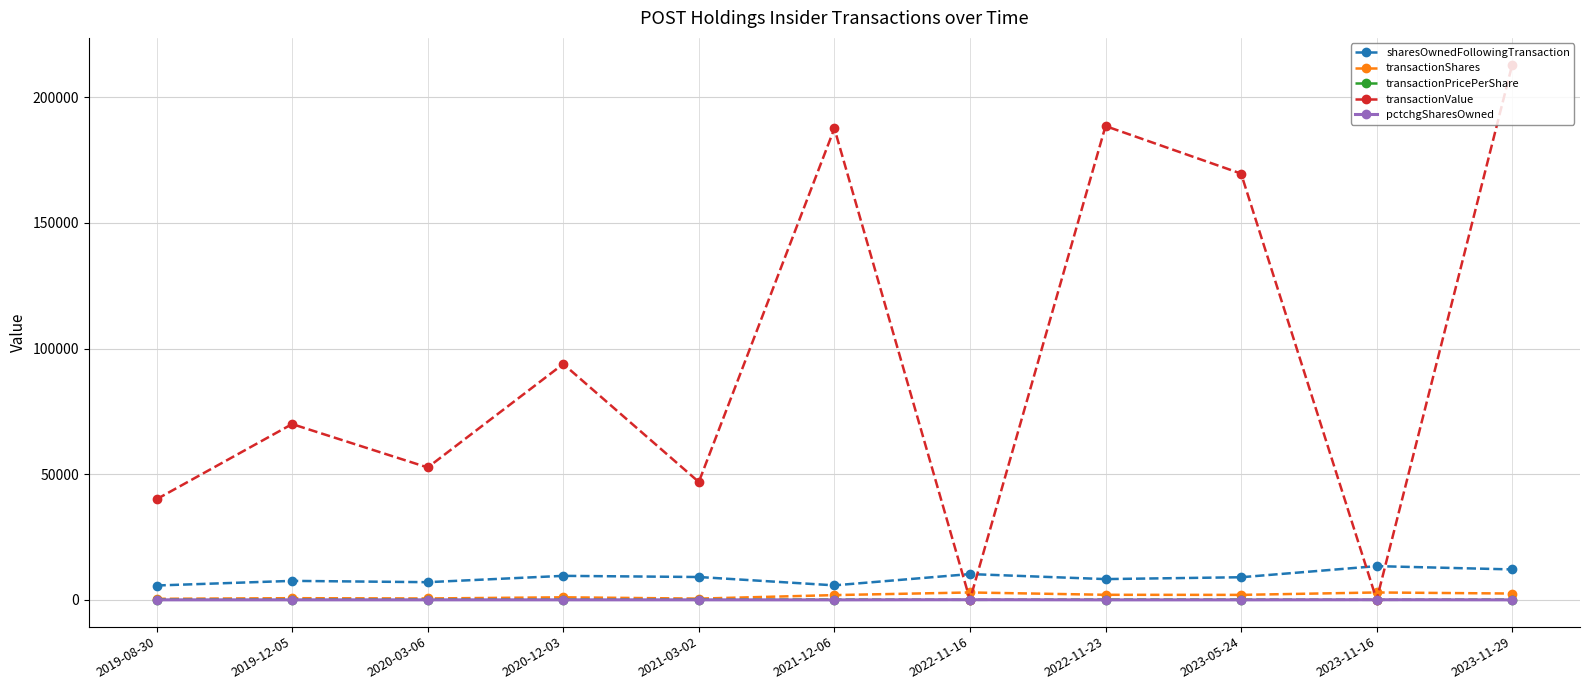

Where is transactionValue nearest to the value 106482?

2020-12-03